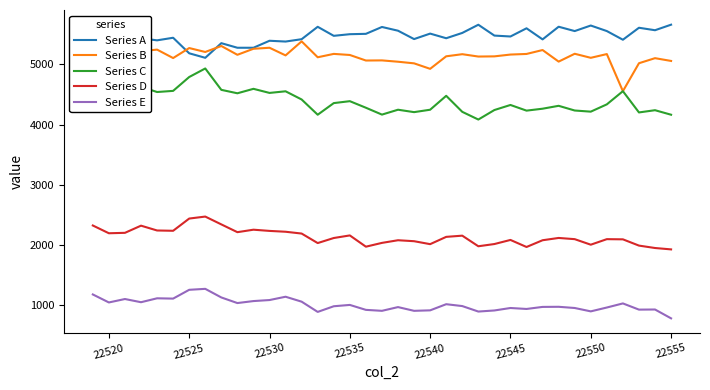

True or false: Series A and Series D cross at least once.

False